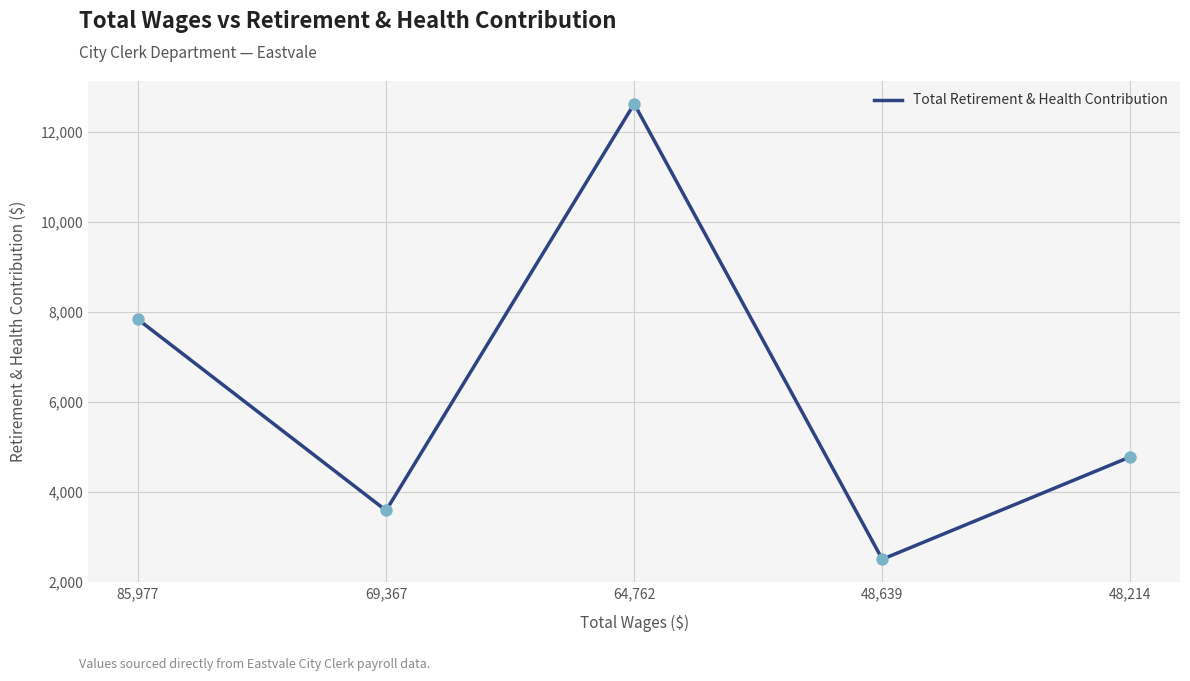

Between 48,639 and 69,367, which is larger?

69,367